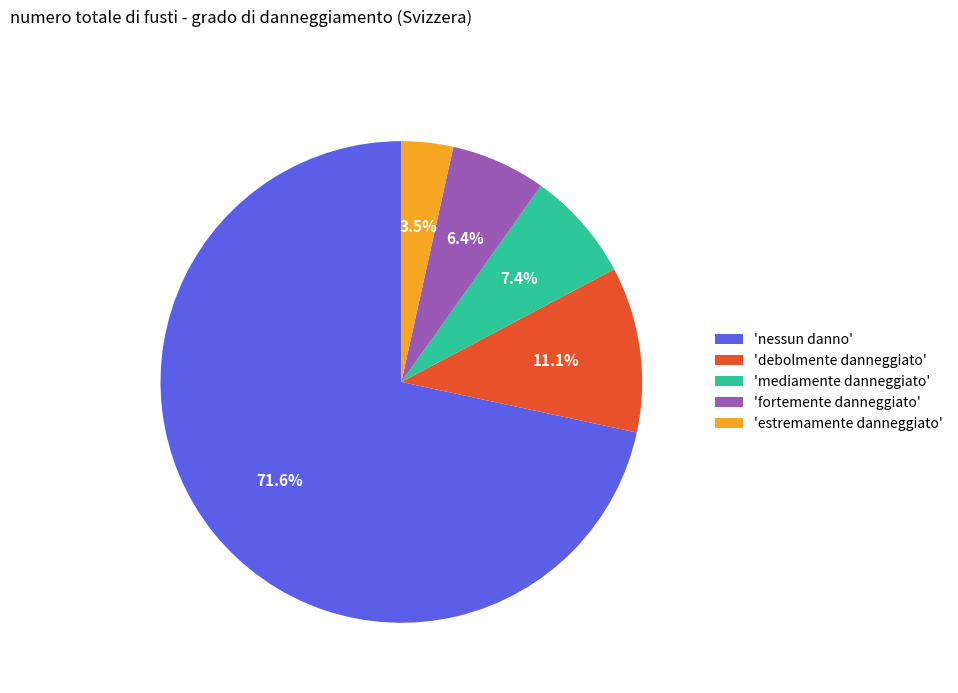

Does any single category account for the majority?

Yes